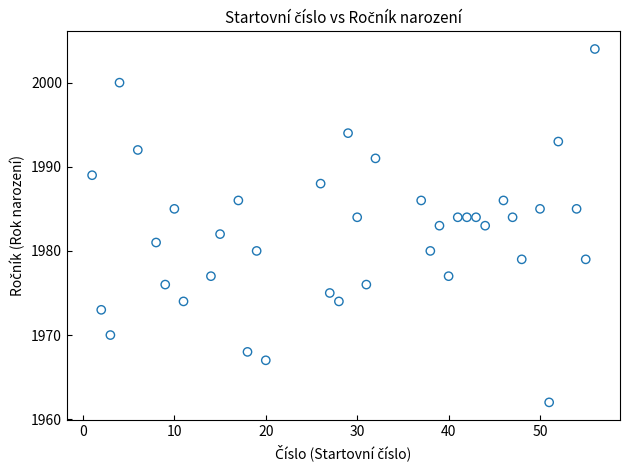

What is the range of X values (max minus min)?

55